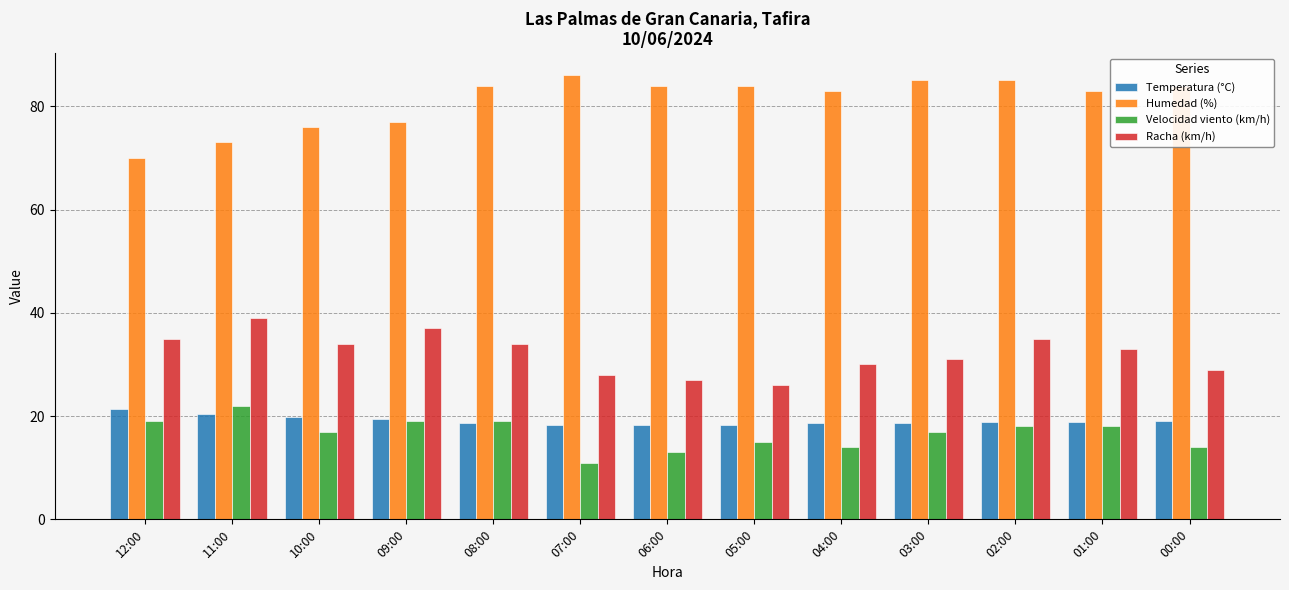

What is the difference between the highest and lowest values at 07:00?

75.0